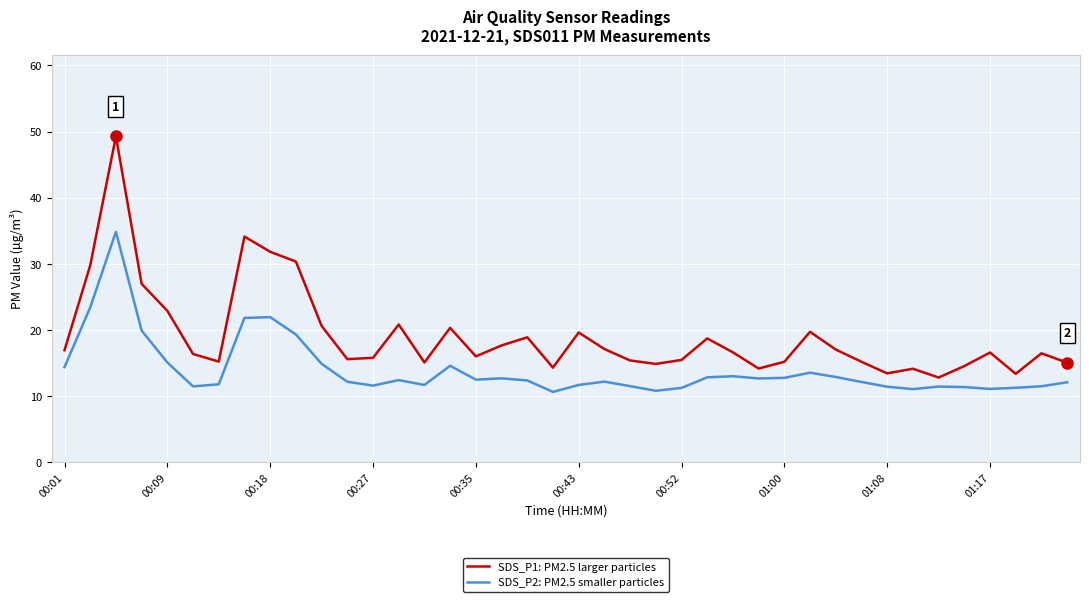

What is the difference between the maximum and minimum values in the SDS_P1: PM2.5 larger particles series?

36.5